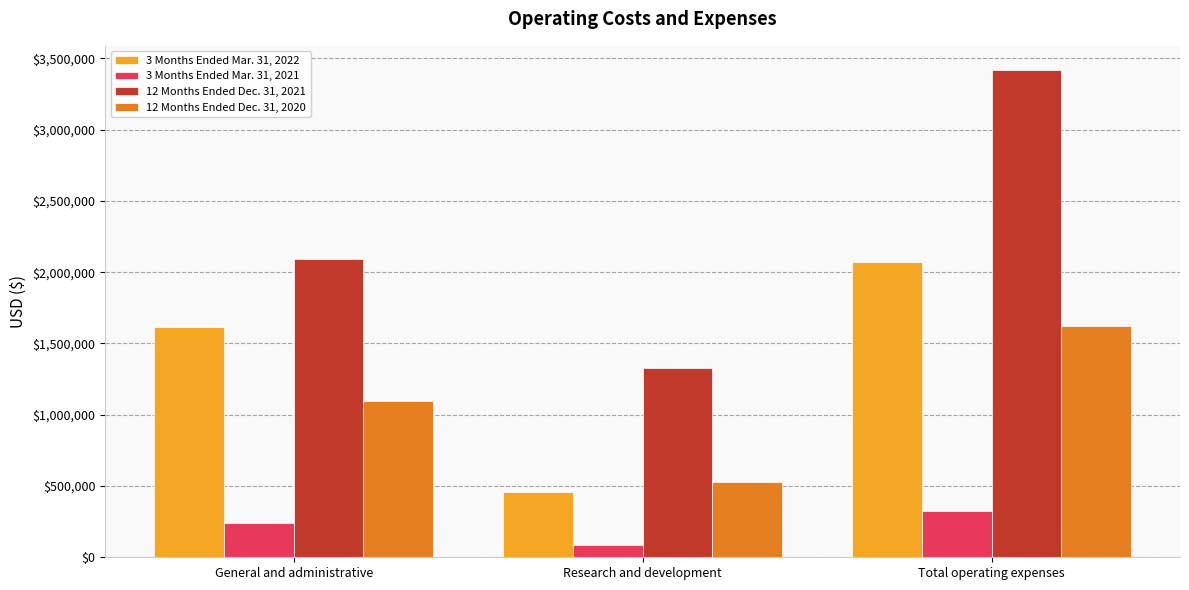

At which category is the sum across all series the highest?

Total operating expenses